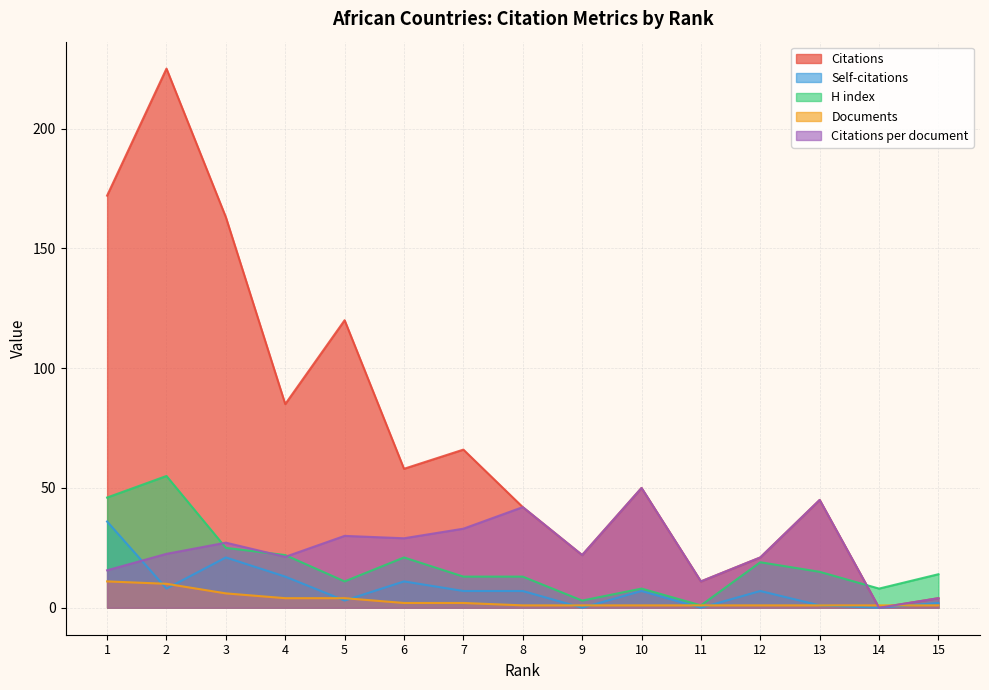

How many series are shown in this chart?

5